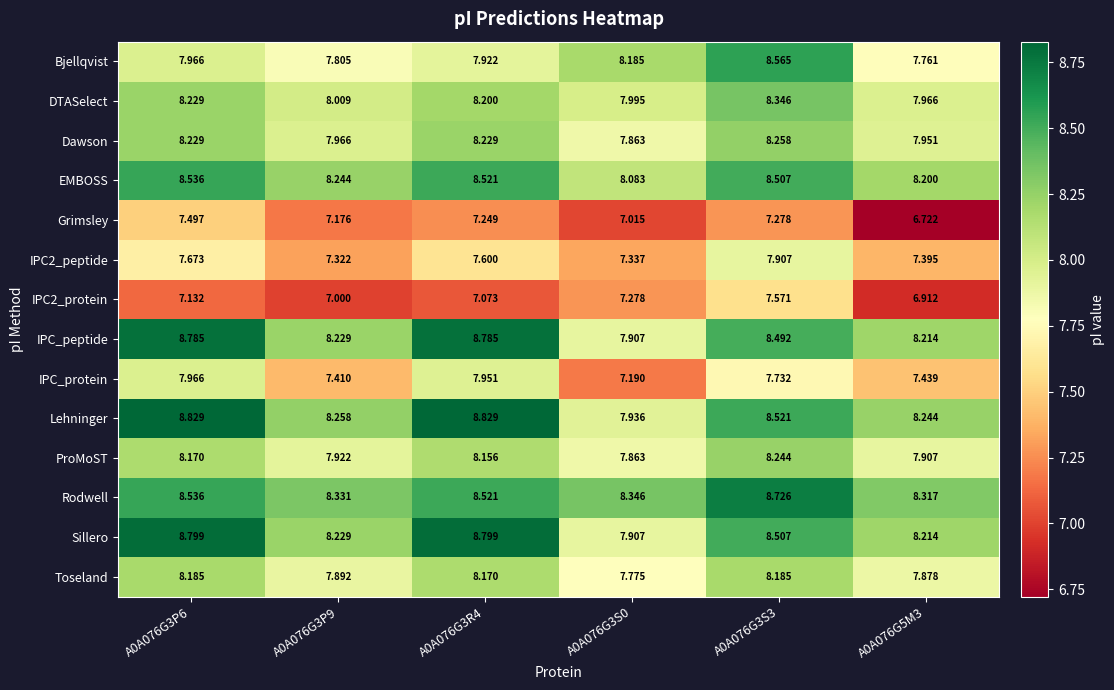

At which category is the sum across all series the highest?

A0A076G3S3